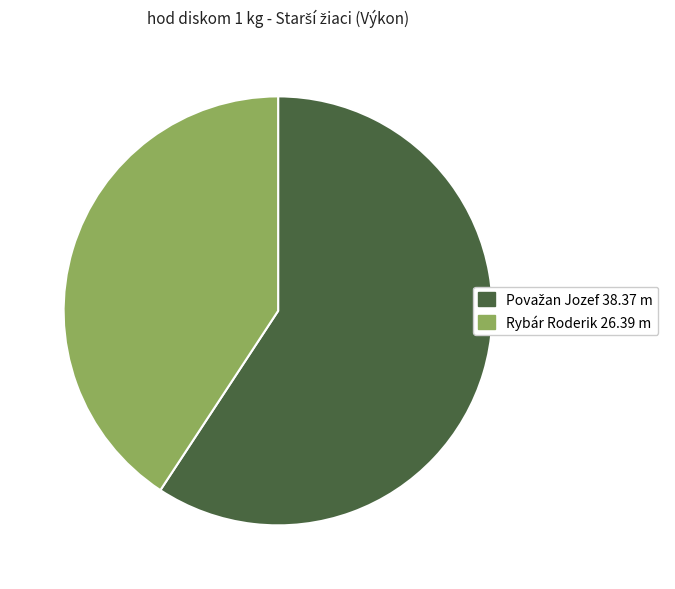

Is there a majority slice in this chart?

Yes